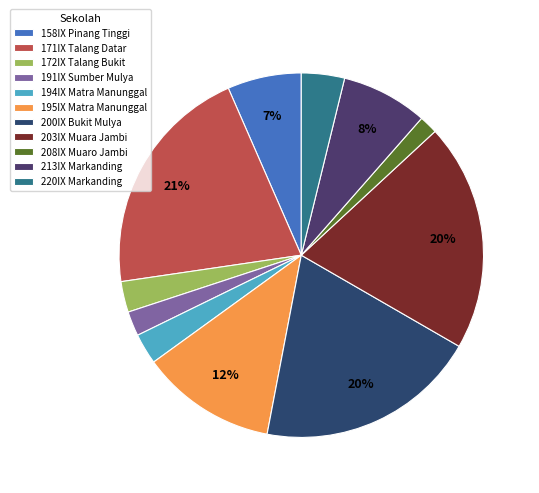

To the nearest percent, what is the difference between the largest and smallest slice percentages?

19%